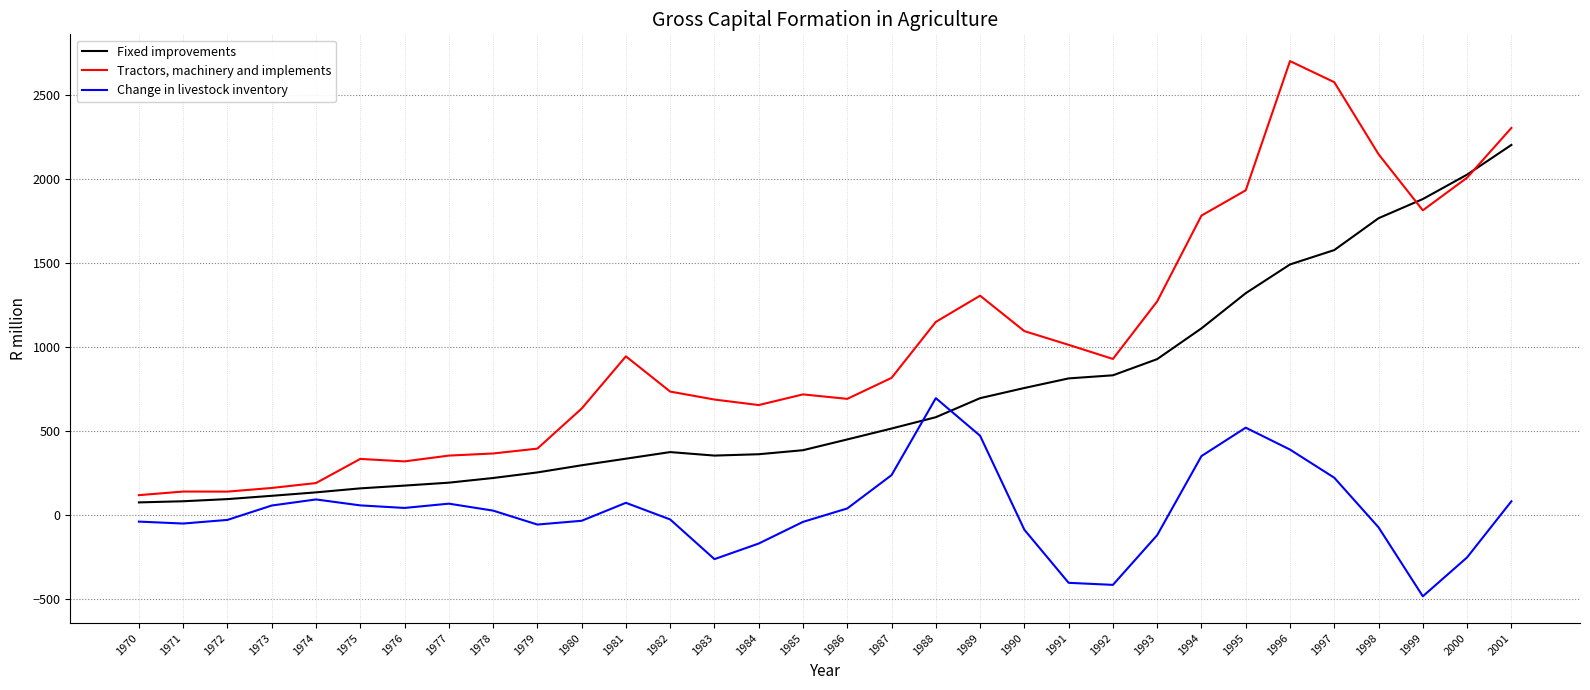

Which series has the largest total across all categories?

Tractors, machinery and implements